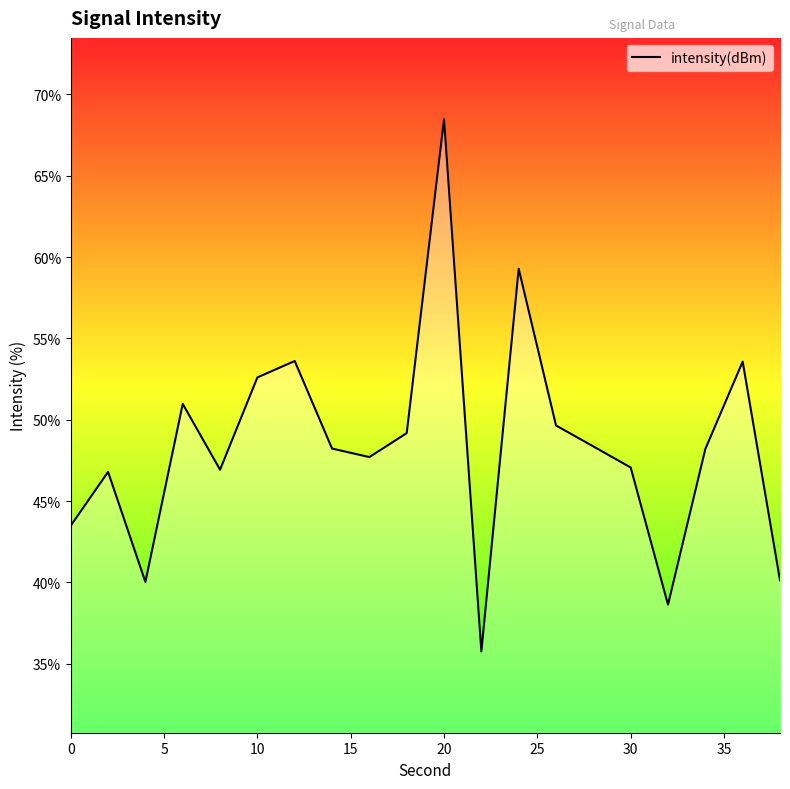

How many lines are shown in the chart?

1